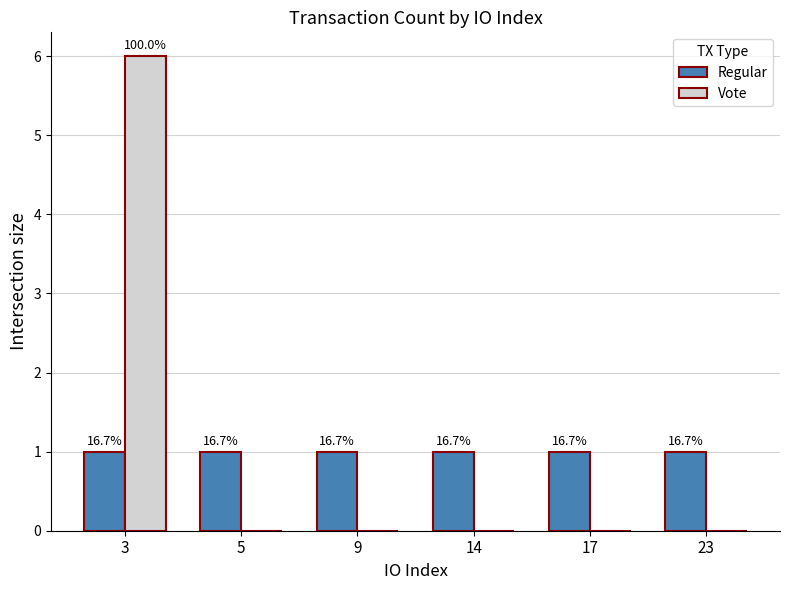

Is it true that Regular equals 2 at 17?

False